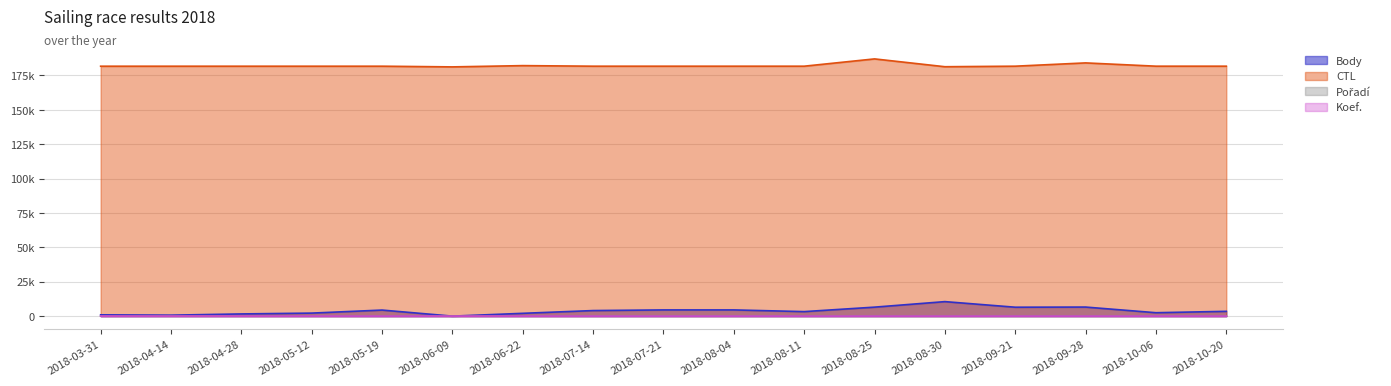

True or false: Pořadí and Body cross at least once.

False